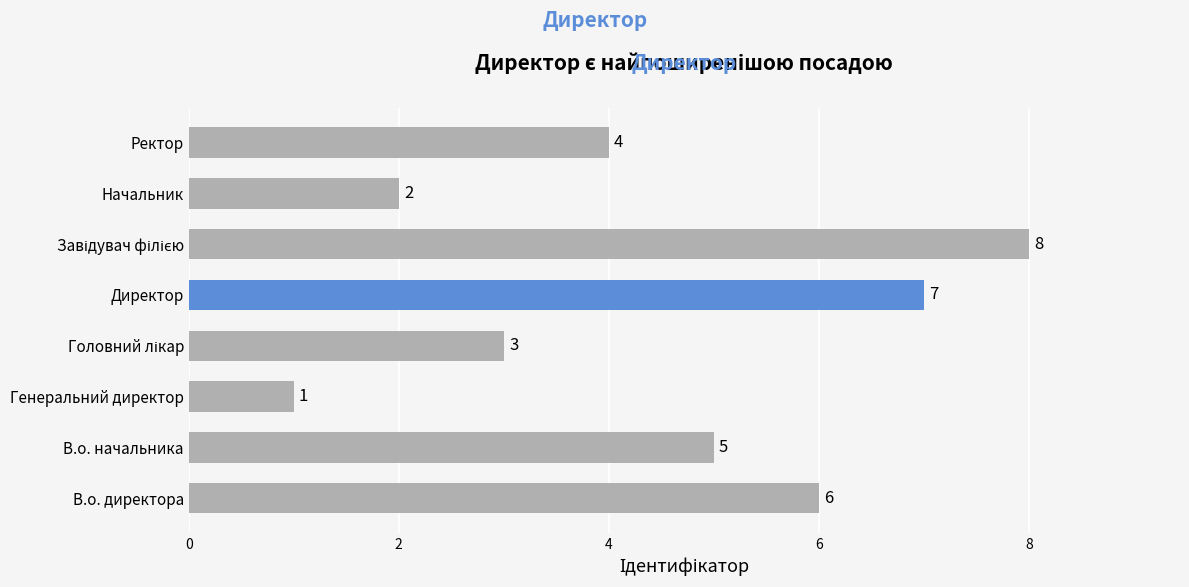

What is the difference between the maximum and second lowest values?

6